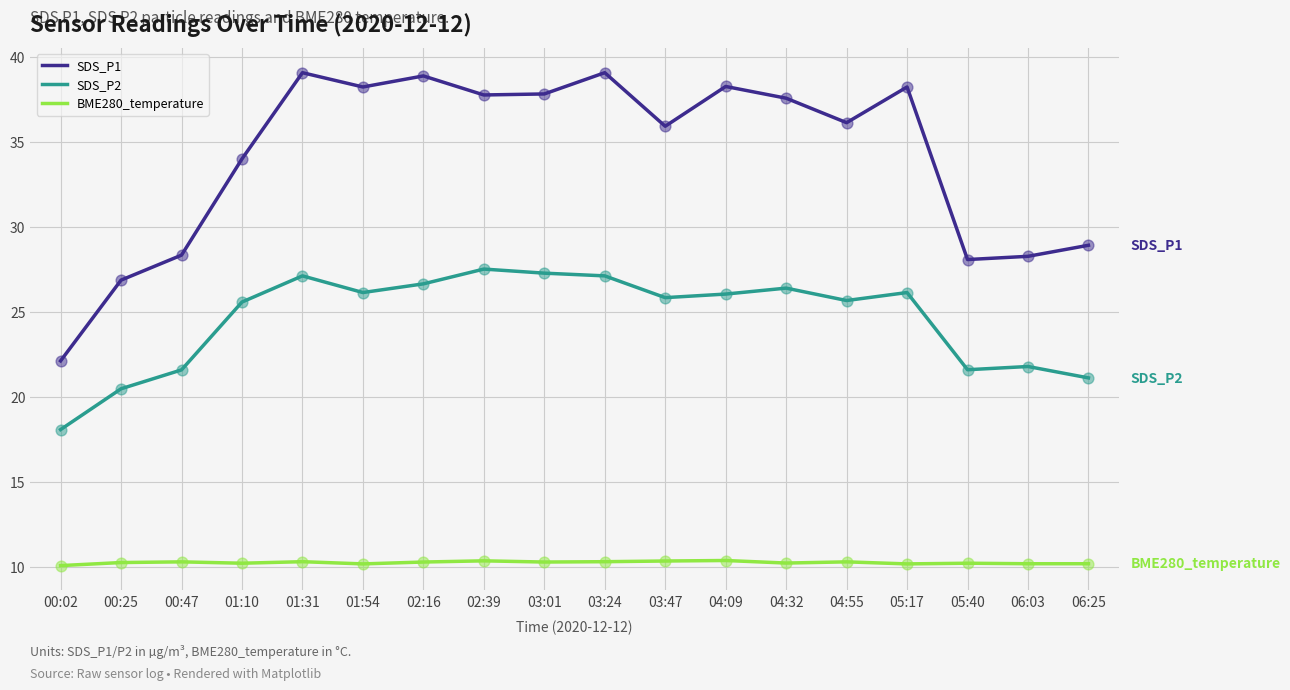

What are all the series names shown in the legend?

SDS_P1, SDS_P2, BME280_temperature